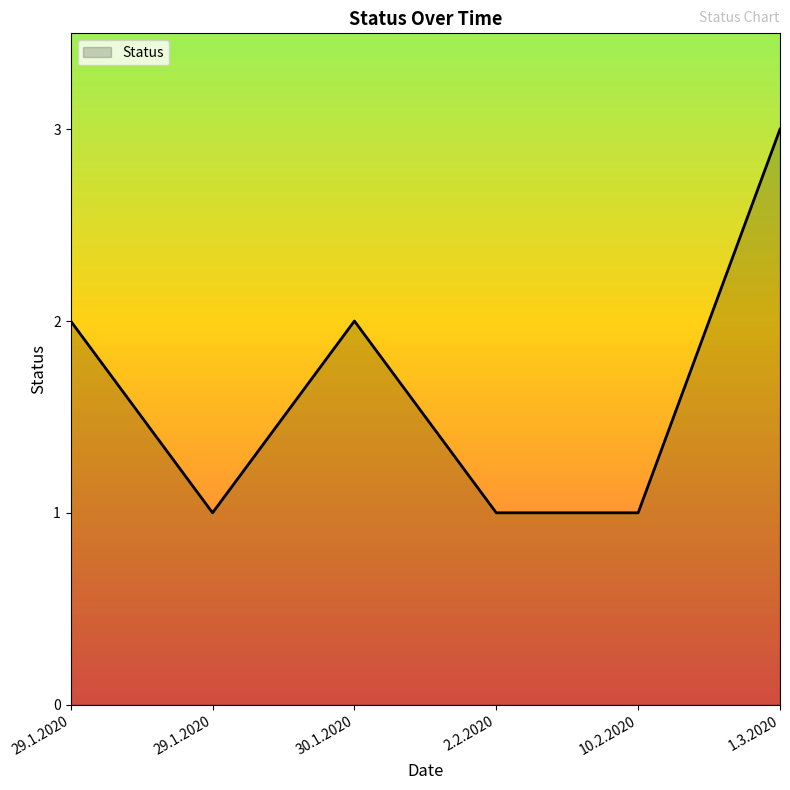

True or false: the data has more than 0 interior local peaks.

True